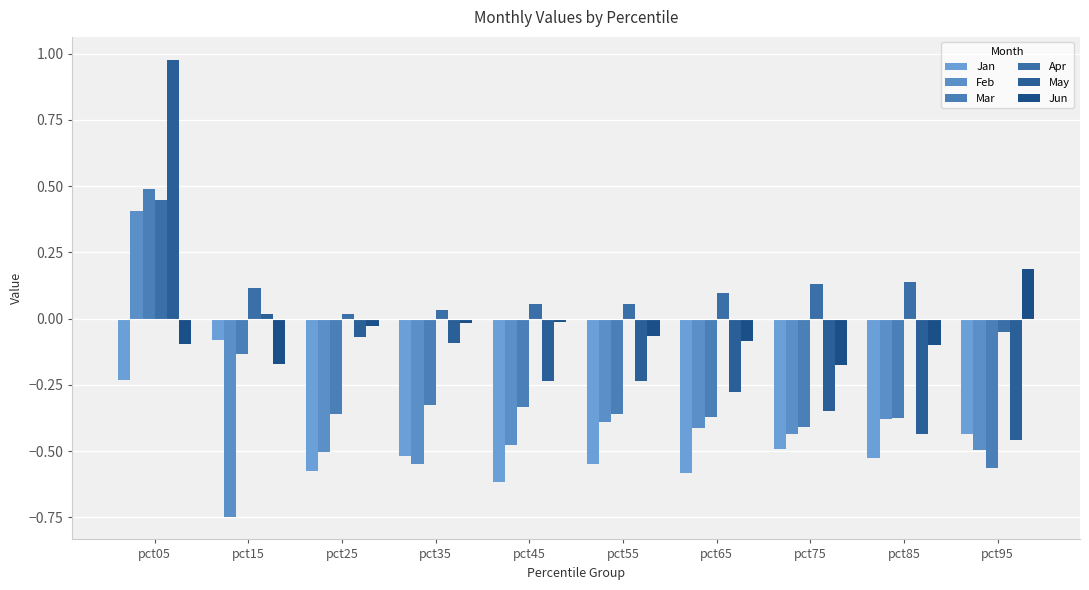

What is the spread (max minus min) of values at pct95?

0.8